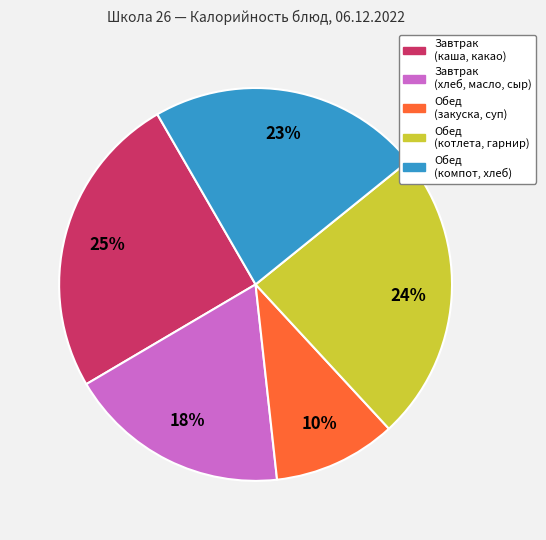

Does any single category account for the majority?

No